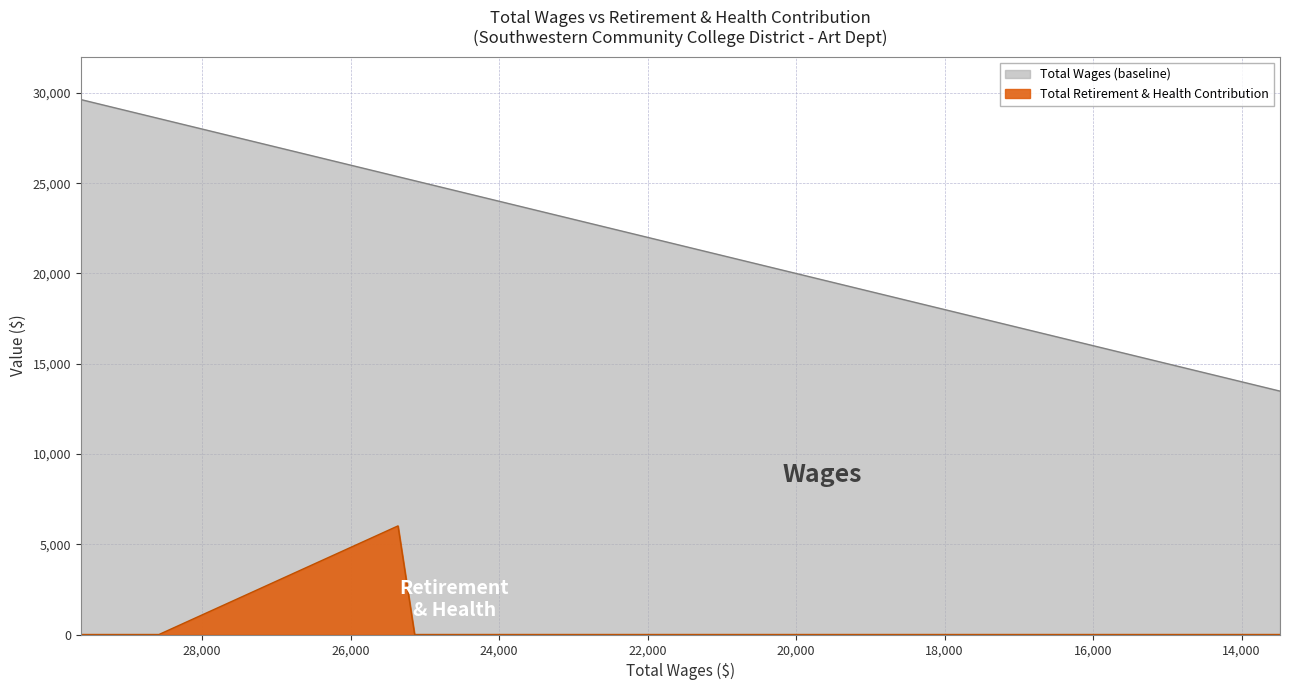

Reading left to right, extract all data points from this chart.

Total Retirement & Health Contribution: 29632.66=0.0	28579.71=0.0	25360.58=6016.3	25136.69=0.0	23390.53=0.0	23105.56=0.0	21659.74=0.0	19935.42=0.0	19855.01=0.0	19080.51=0.0	18662.19=0.0	18182.57=0.0	17949.0=0.0	16278.12=0.0	16136.71=0.0	15262.21=0.0	14101.39=0.0	13683.11=0.0	13489.86=0.0	13481.5=0.0
Total Wages (baseline): 29632.66=29632.7	28579.71=28579.7	25360.58=25360.6	25136.69=25136.7	23390.53=23390.5	23105.56=23105.6	21659.74=21659.7	19935.42=19935.4	19855.01=19855.0	19080.51=19080.5	18662.19=18662.2	18182.57=18182.6	17949.0=17949.0	16278.12=16278.1	16136.71=16136.7	15262.21=15262.2	14101.39=14101.4	13683.11=13683.1	13489.86=13489.9	13481.5=13481.5